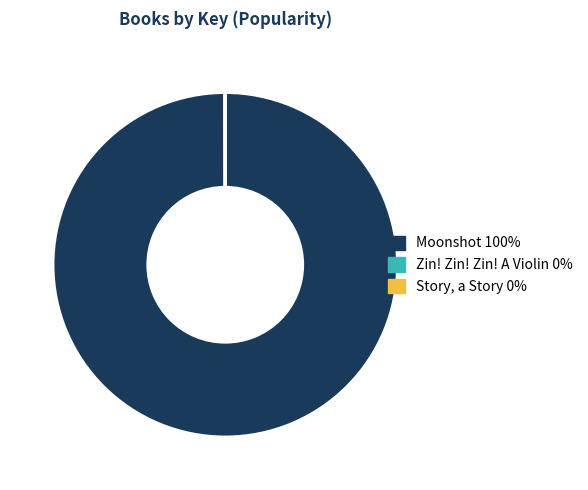

Which slice is the largest?

Moonshot